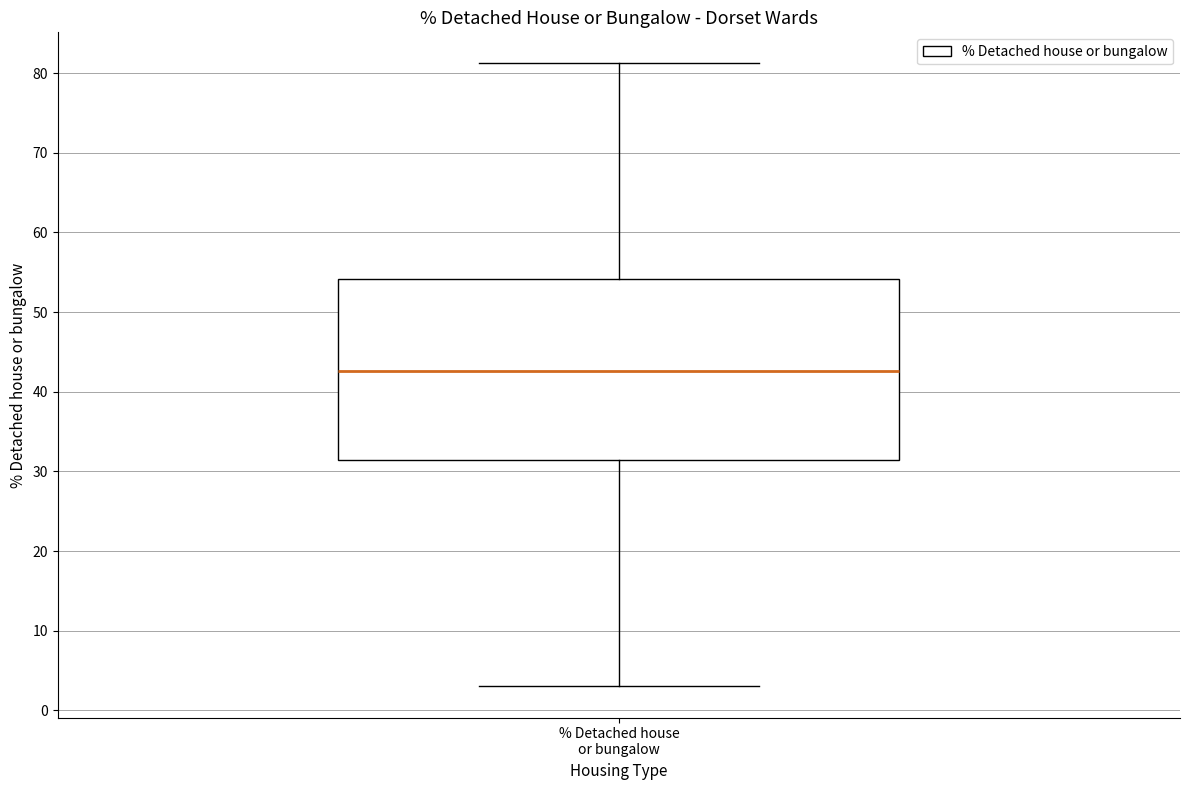

Read this box plot against the y-axis: the position of the median line, the range covered by the box, and the ends of both whiskers. The values are not printed on the chart, so give them approximately, as read against the axis.

median 43, box 31 to 54, whiskers 3 to 81